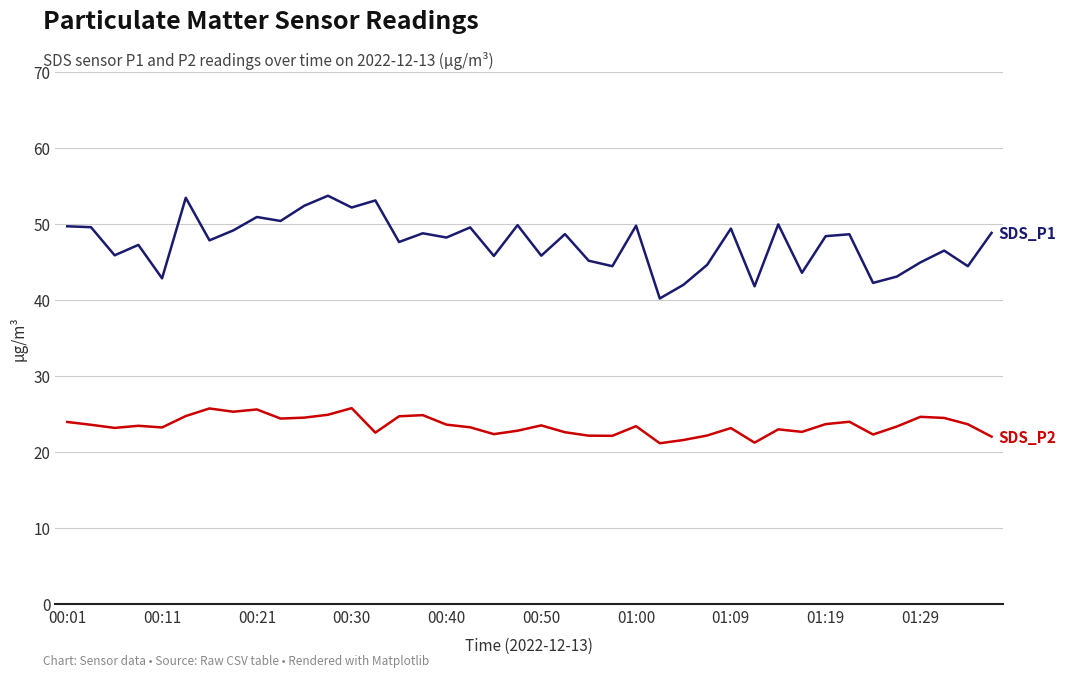

What is the greatest value displayed?

53.7